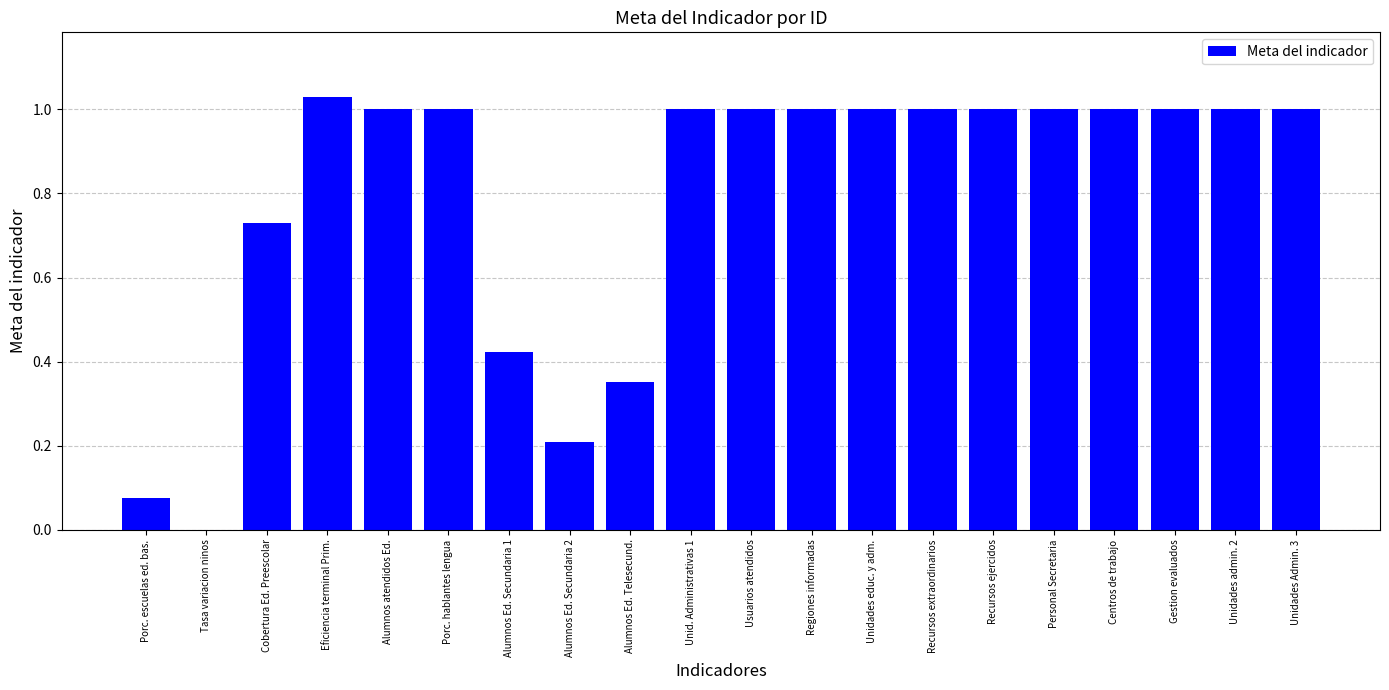

What is the change in value from Porc. escuelas ed. bas. to Alumnos atendidos Ed.?

+0.9